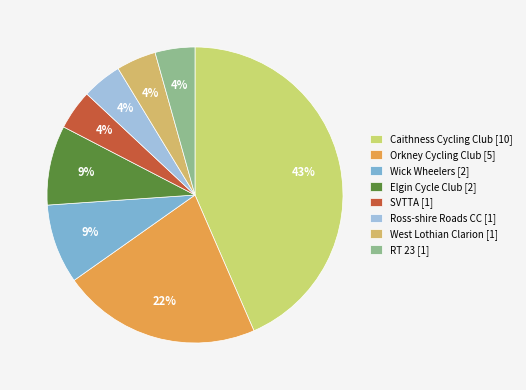

How many segments does this pie chart have?

8